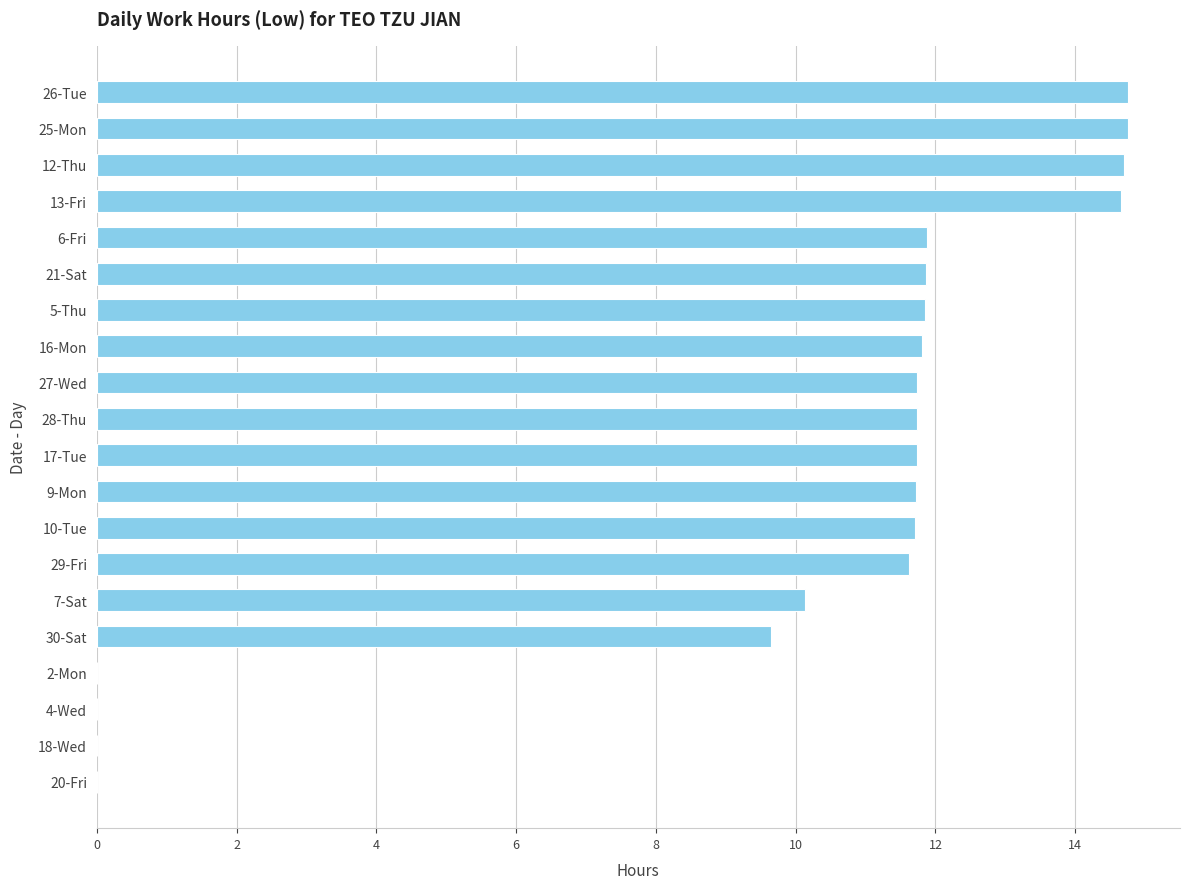

True or false: the data shows 18.3 at 16-Mon.

False